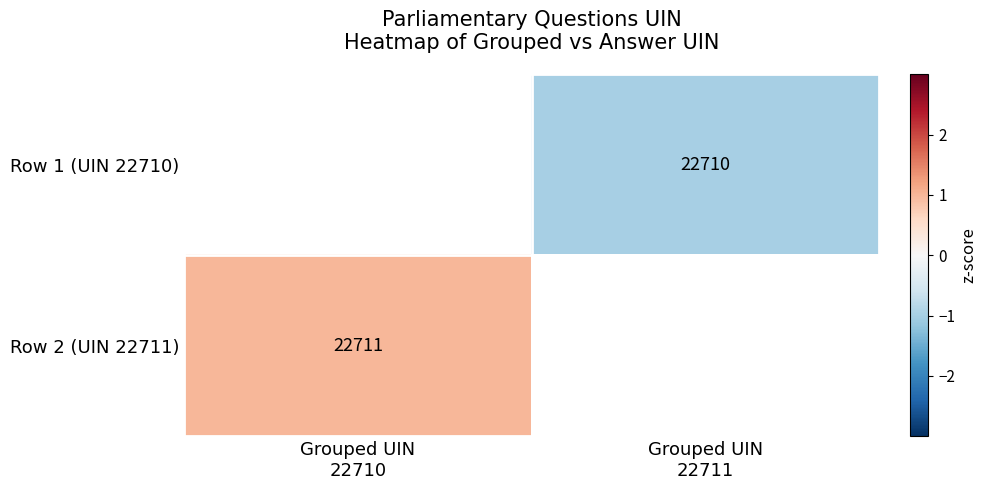

How many data points does each series have?

2